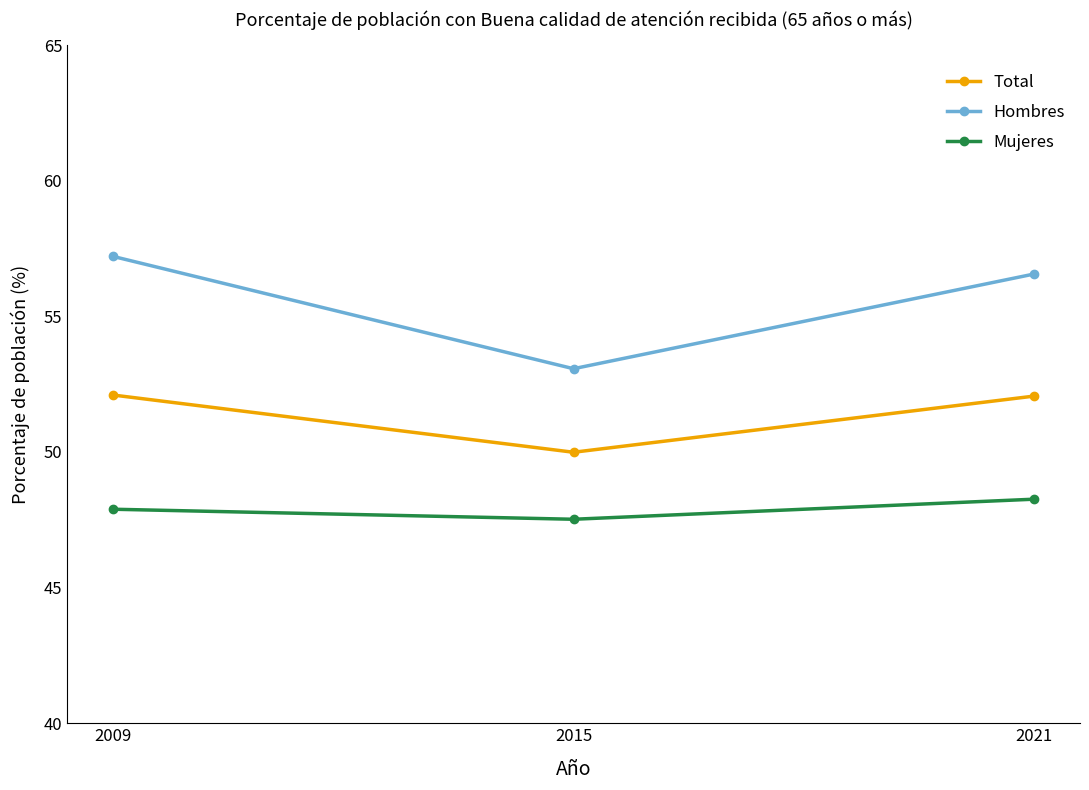

What is the total value across all series at 2015?

150.6